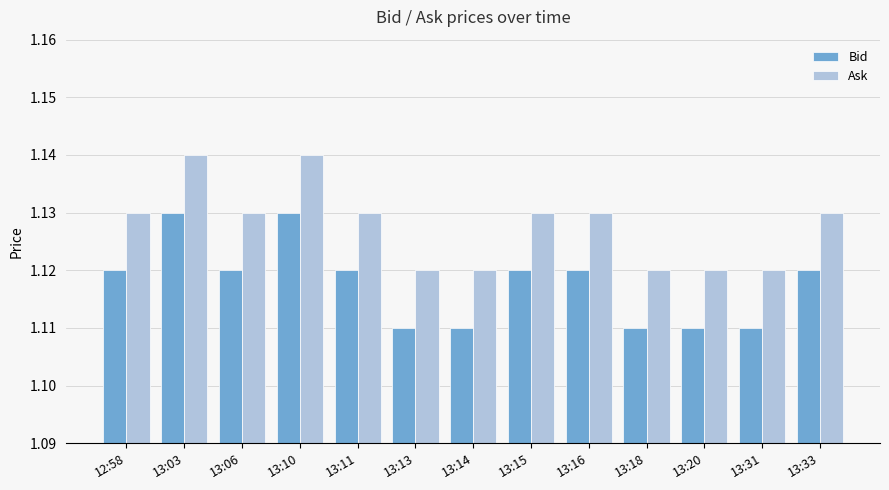

What is the sum of all Bid values?

14.5